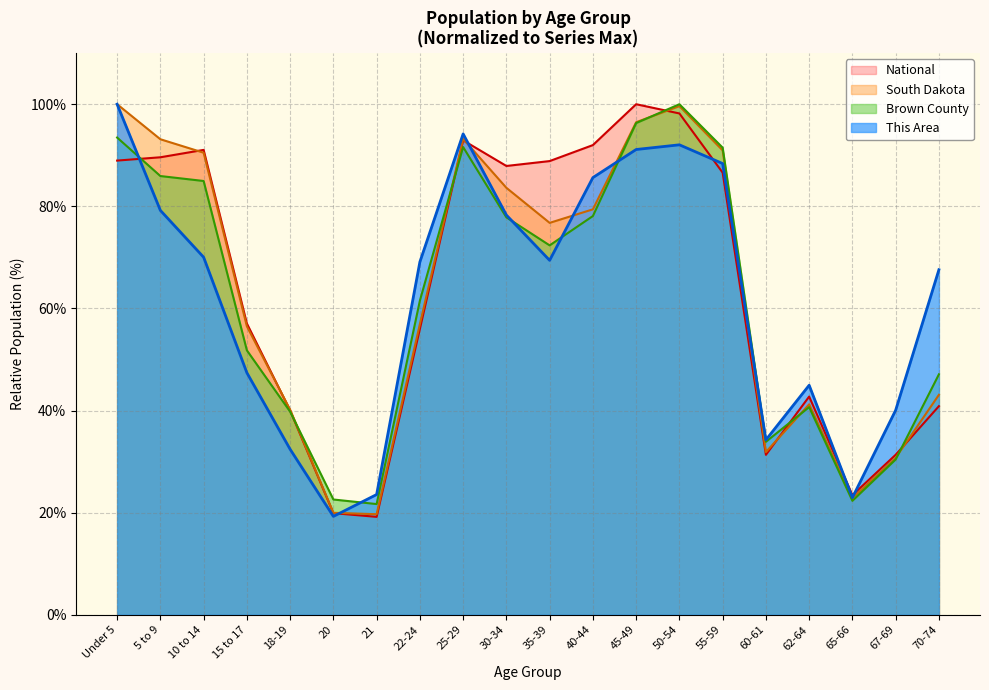

Reading left to right, transcribe all the data shown in this chart.

This Area: 100.0	79.2	70.0	47.4	32.4	19.3	23.5	69.1	94.2	78.3	69.4	85.6	91.1	92.0	88.4	34.3	45.0	22.9	40.1	67.6
Brown County: 93.5	85.9	85.0	51.8	39.8	22.6	21.7	61.5	91.6	77.8	72.4	78.1	96.3	100.0	91.5	33.9	40.7	22.3	30.4	47.1
South Dakota: 100.0	93.1	90.5	56.5	40.2	20.0	19.7	56.9	93.2	83.6	76.8	79.4	96.5	99.6	91.0	31.9	41.2	22.8	30.7	43.1
National: 89.0	89.6	91.1	57.0	40.0	19.9	19.2	56.0	92.9	87.9	88.9	92.0	100.0	98.2	86.6	31.3	42.7	23.4	31.3	40.9